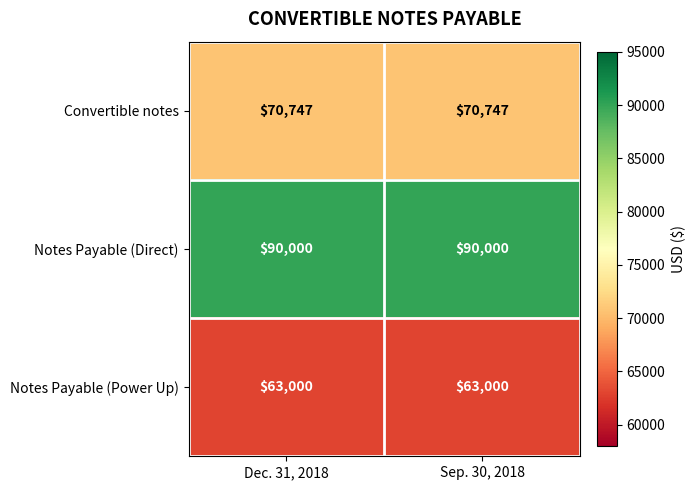

What is the maximum value shown in the chart?

90000